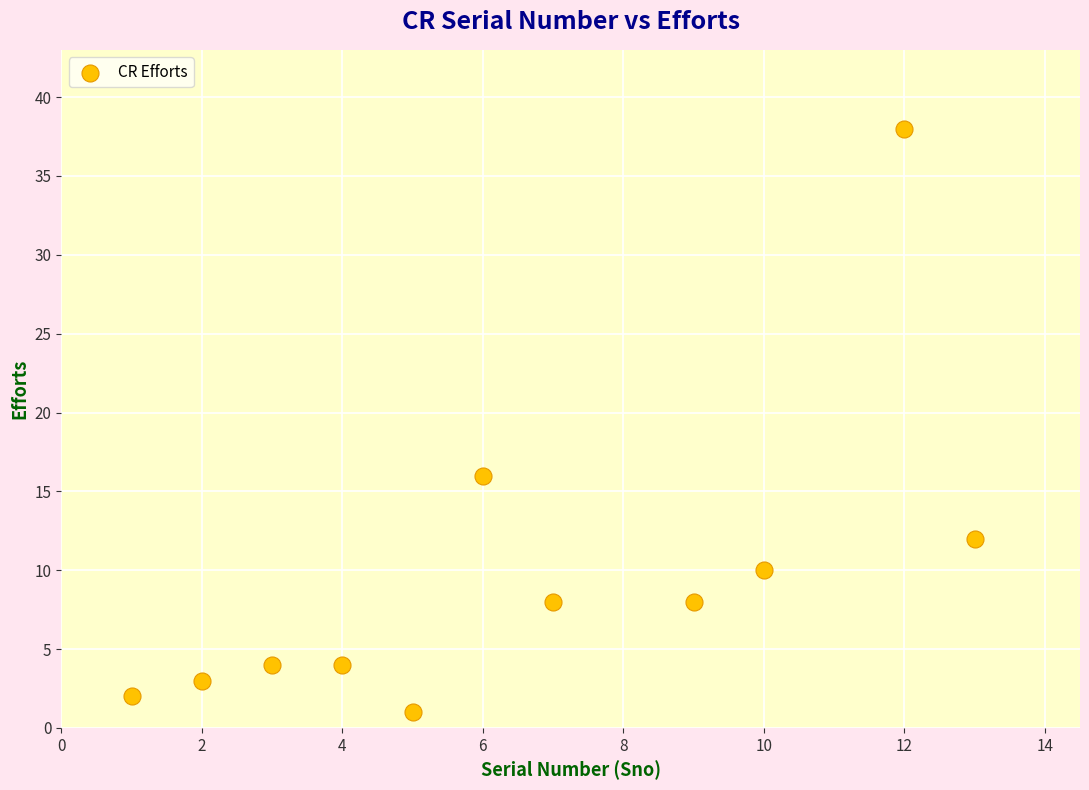

What Y value in the scatter plot is closest to 19?

16